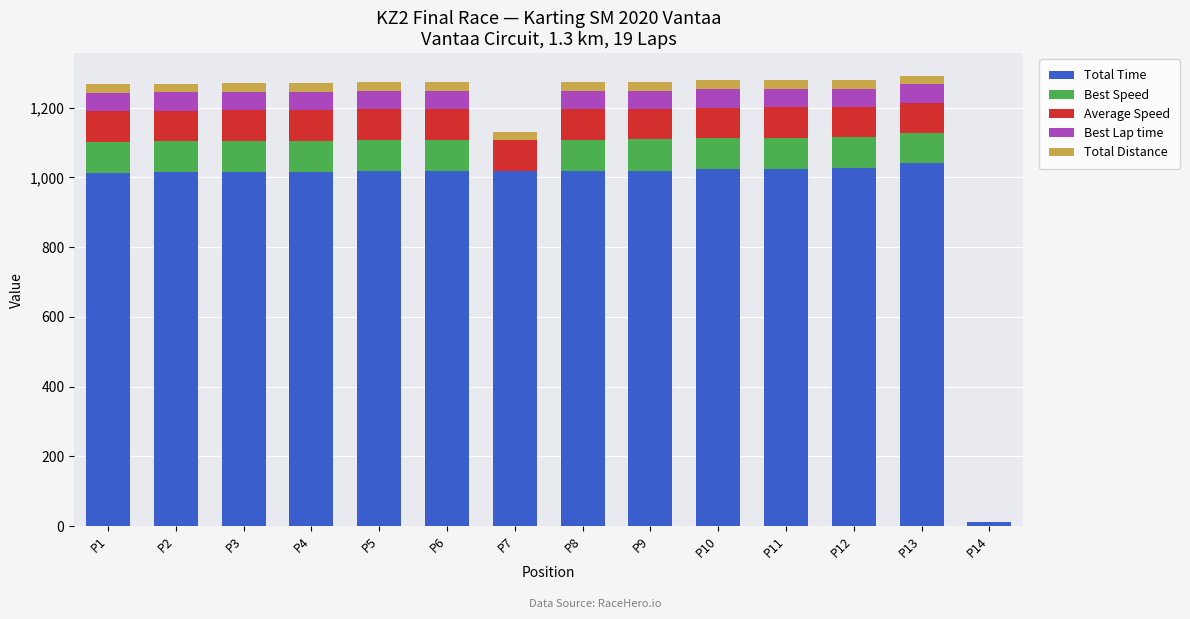

The value of Total Time at P2 is 1014.1. True or false?

True